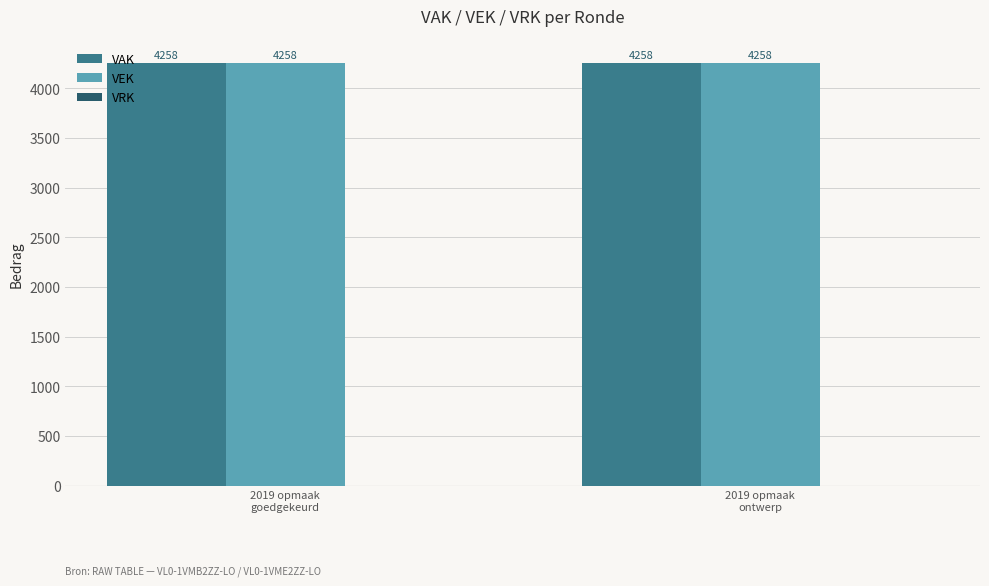

True or false: VAK has a value of 4258 at 2019 opmaak
goedgekeurd.

True